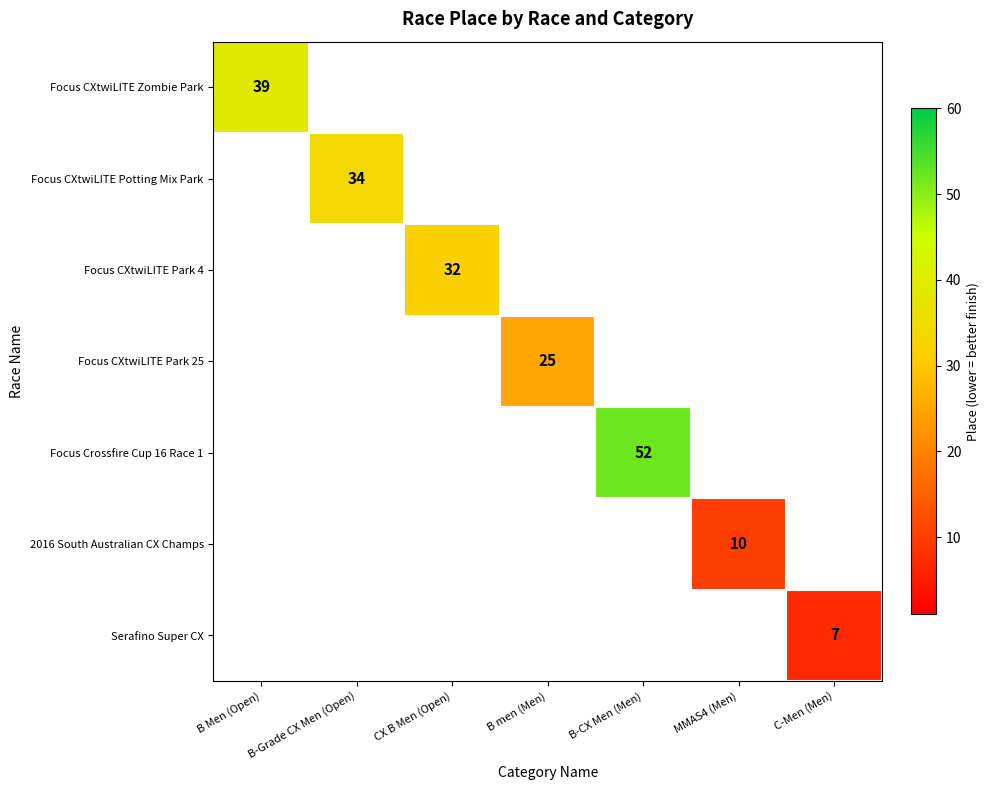

Is the value of Focus CXtwiLITE Park 25 at B men (Men) greater than the value of Focus CXtwiLITE Park 4 at CX B Men (Open)?

No